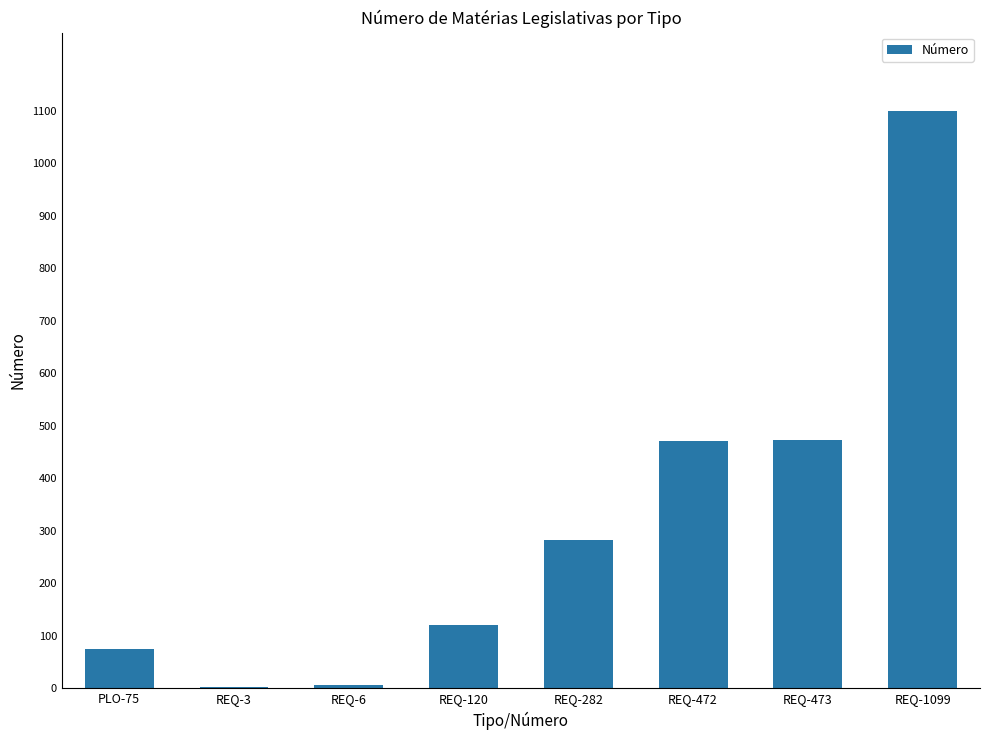

The value at REQ-473 is 473. True or false?

True